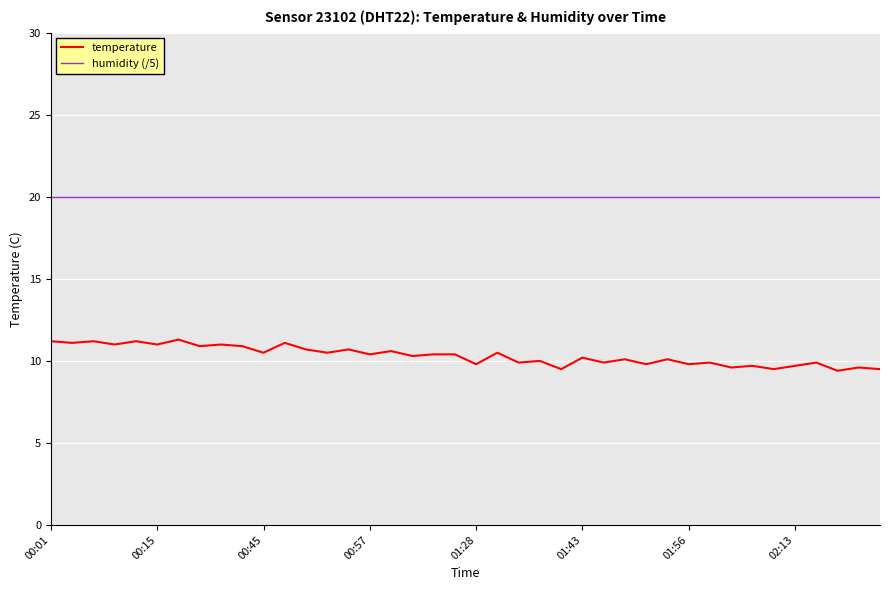

Which series has the largest range (max minus min)?

temperature